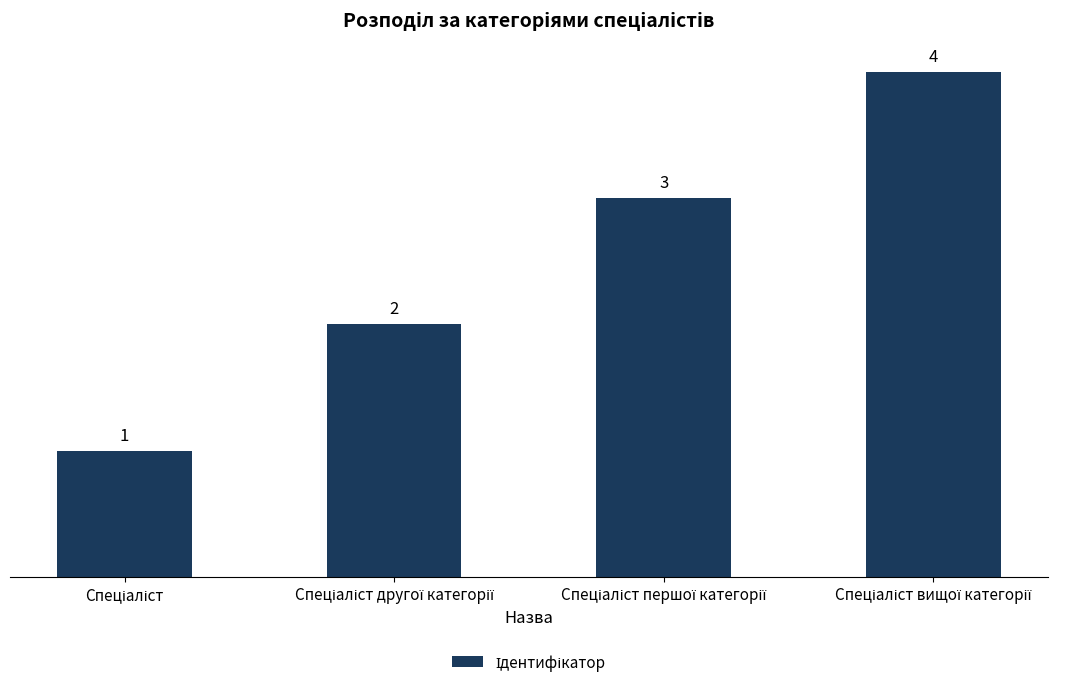

What is the value of the 1st bar from the left?

1